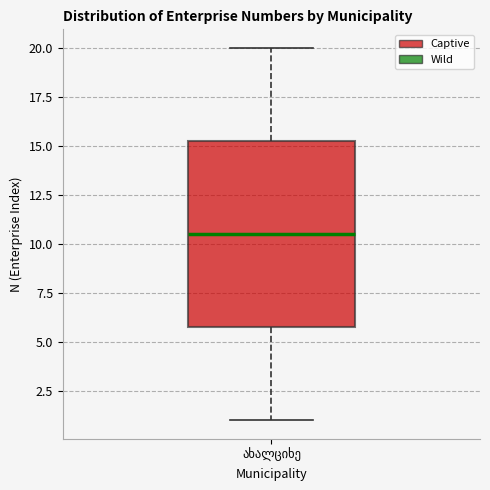

Read this box plot against the y-axis: the position of the median line, the range covered by the box, and the ends of both whiskers. The values are not printed on the chart, so give them approximately, as read against the axis.

median 10.5, box 6.0 to 15.5, whiskers 1.0 to 20.0